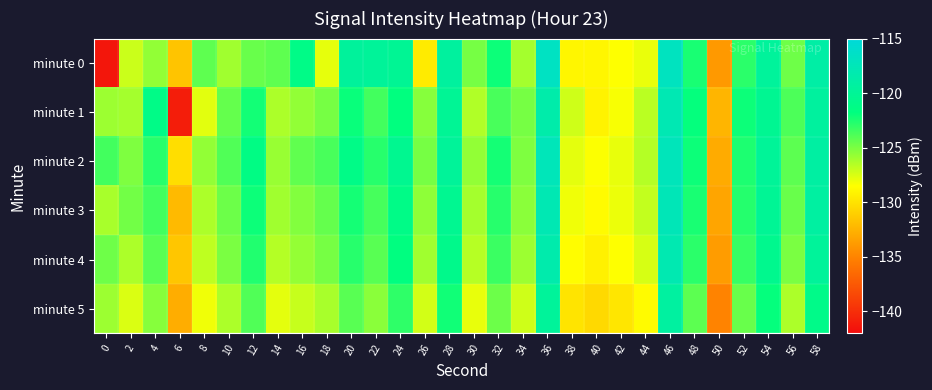

At 26, list the series in order from largest to smallest.

minute 2, minute 1, minute 3, minute 4, minute 5, minute 0